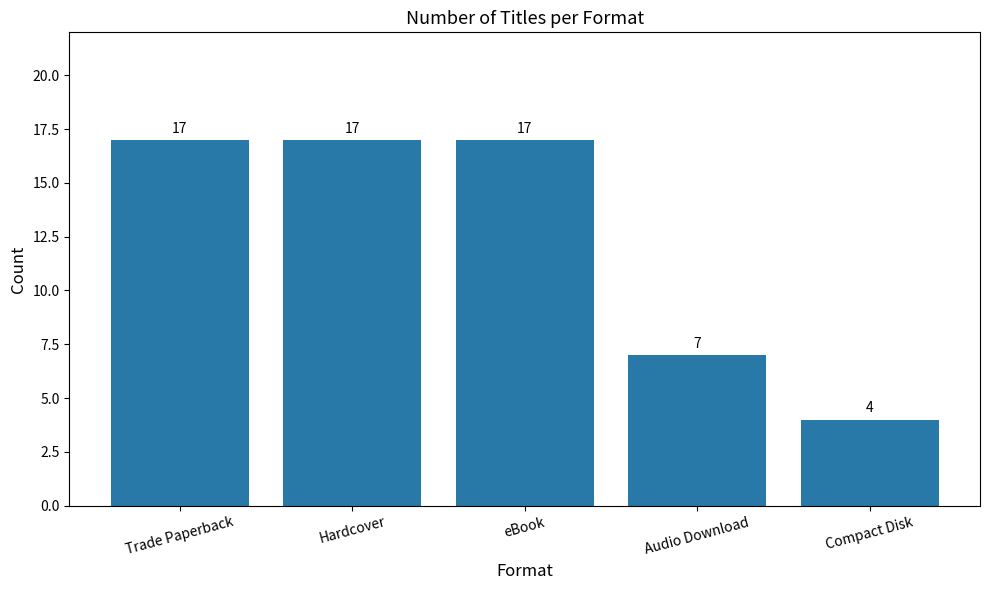

What is the ratio of the value at Audio Download to the value at Trade Paperback?

0.4